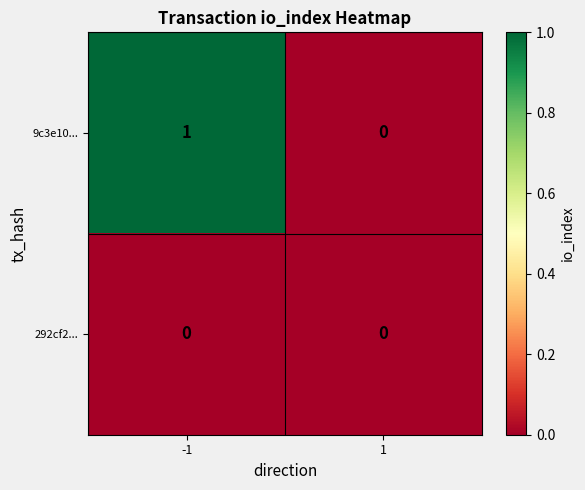

Count the number of categories in the chart.

2